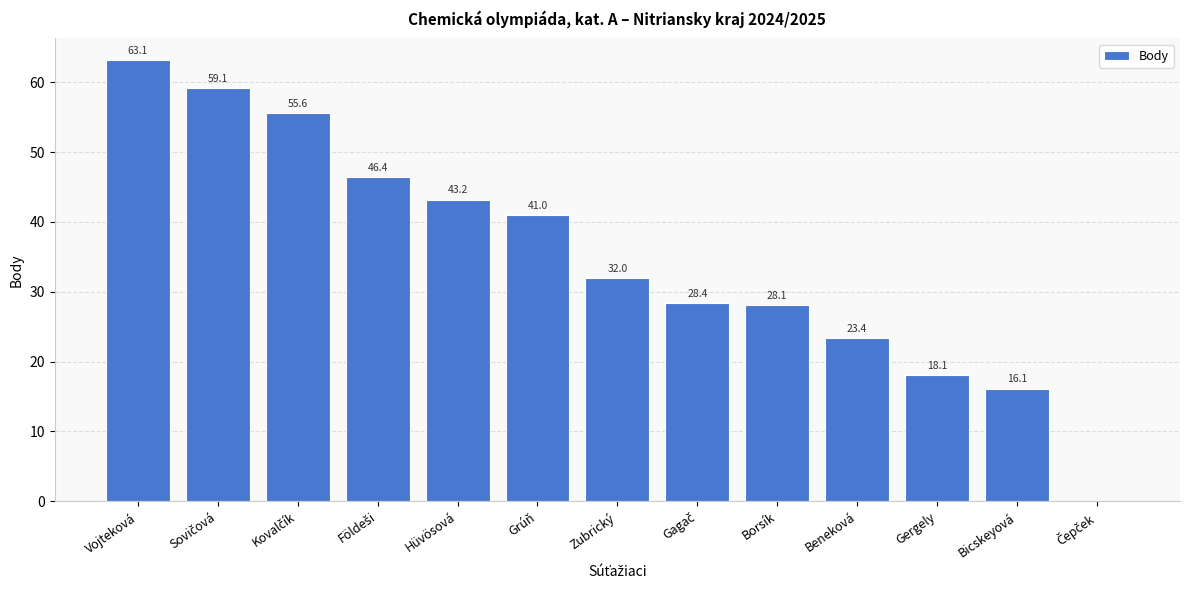

What is the sum of all values?

454.5